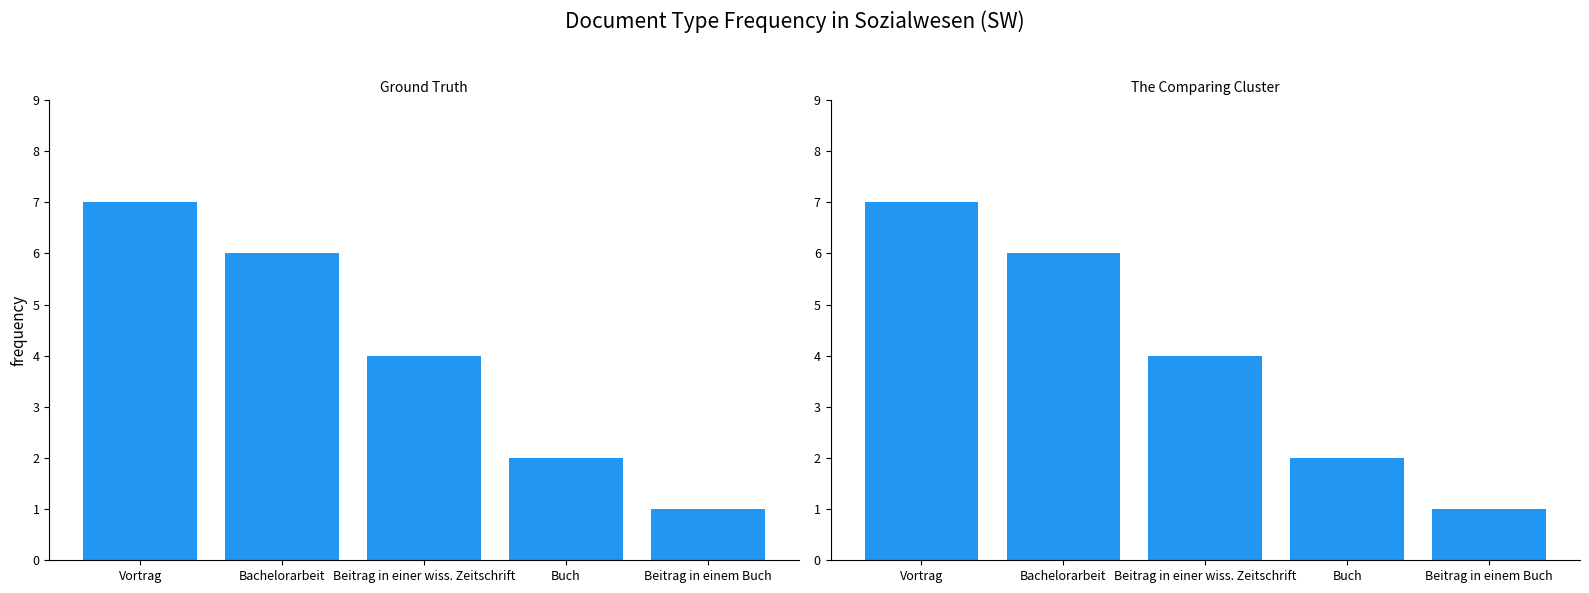

The chart shows a value of 4 at Beitrag in einer wiss. Zeitschrift. True or false?

True